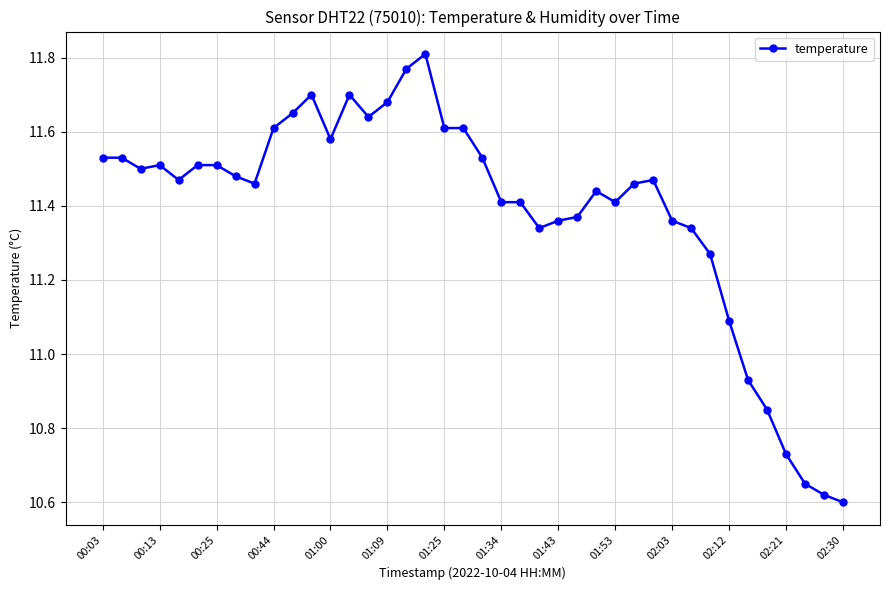

What is the difference between the maximum and second lowest values?

1.2